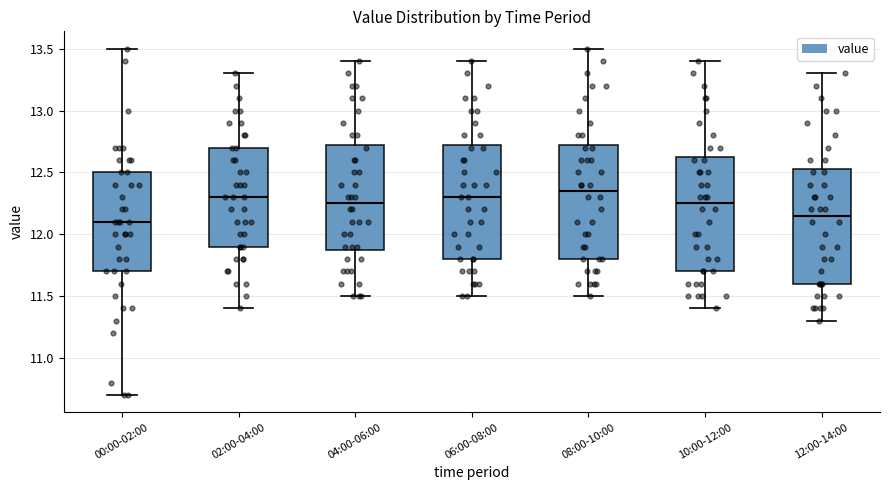

Which box has the highest median line?

08:00-10:00